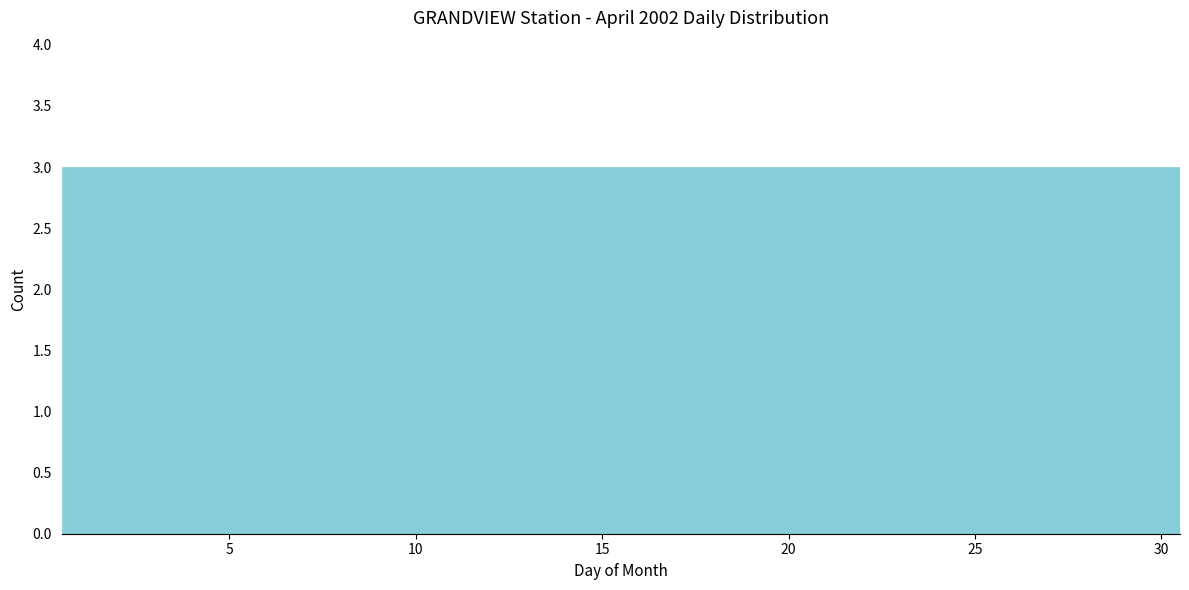

Reading left to right, list every bar in this chart as the range it spans on the x-axis followed by its height. The values are not printed on the chart, so give them approximately, as read against the axis.

0.5 to 3.5: 3
3.5 to 6.5: 3
6.5 to 9.5: 3
9.5 to 12.5: 3
12.5 to 15.5: 3
15.5 to 18.5: 3
18.5 to 21.5: 3
21.5 to 24.5: 3
24.5 to 27.5: 3
27.5 to 30.5: 3